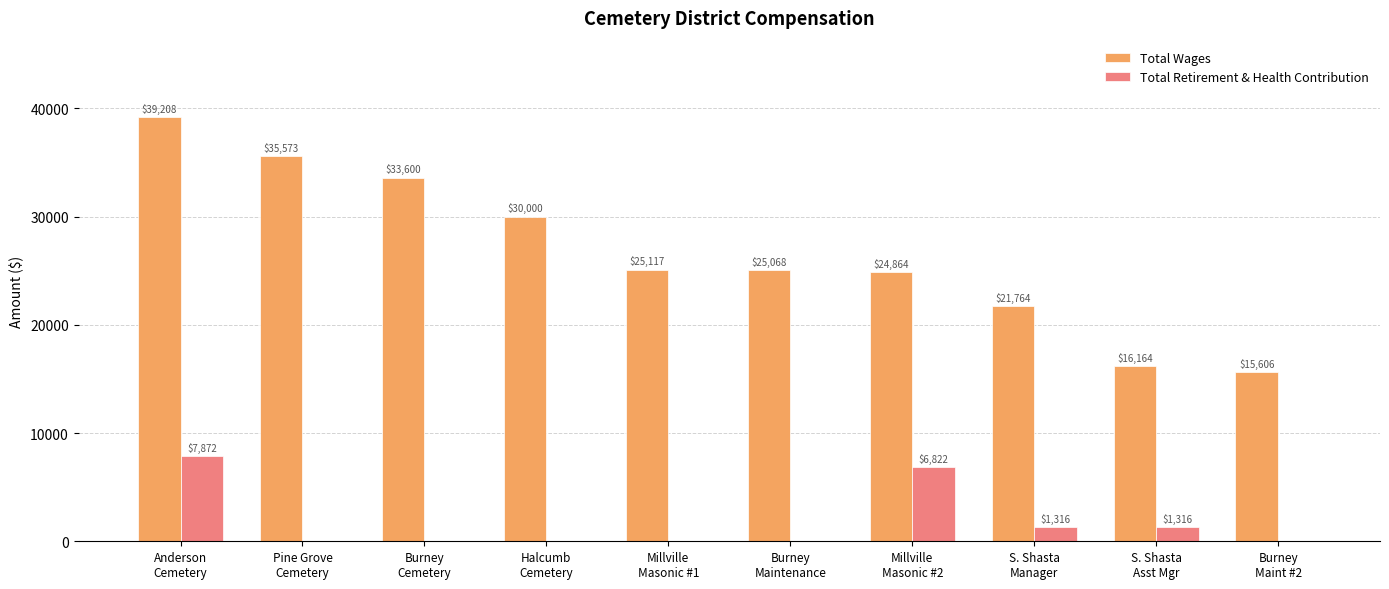

What is the highest value of the Total Retirement & Health Contribution series?

7872